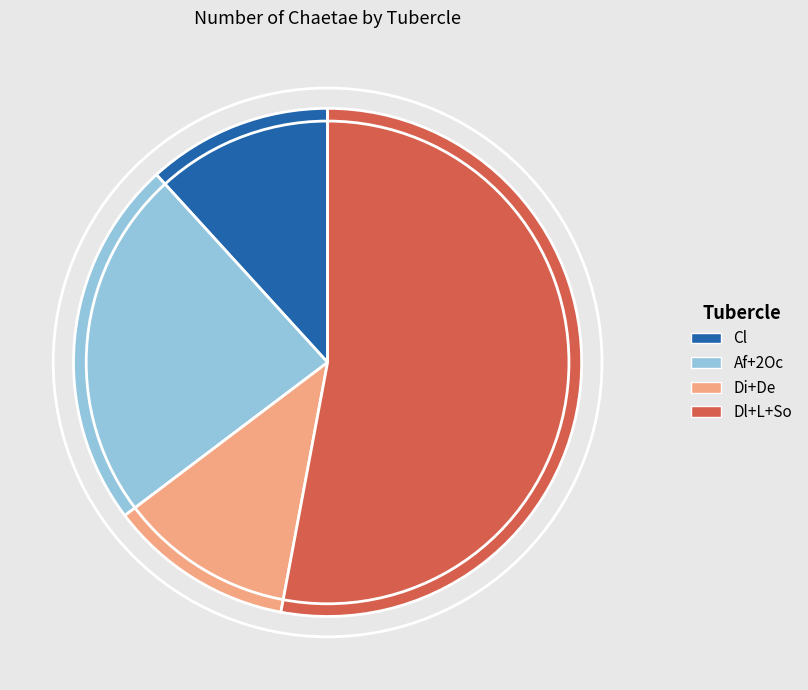

The Cl slice represents 24% of the pie. True or false?

False